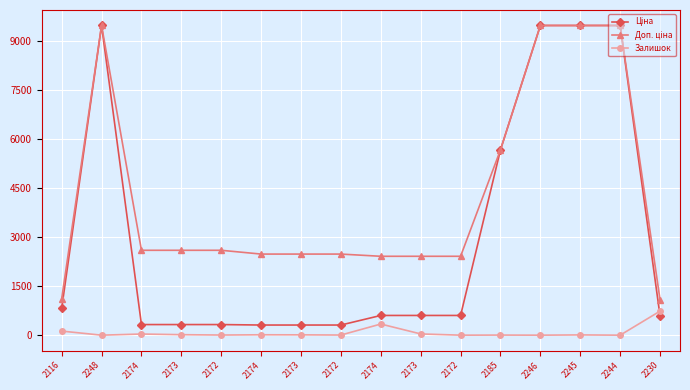

List the series in order of their peak value, highest first.

Ціна, Доп. ціна, Залишок